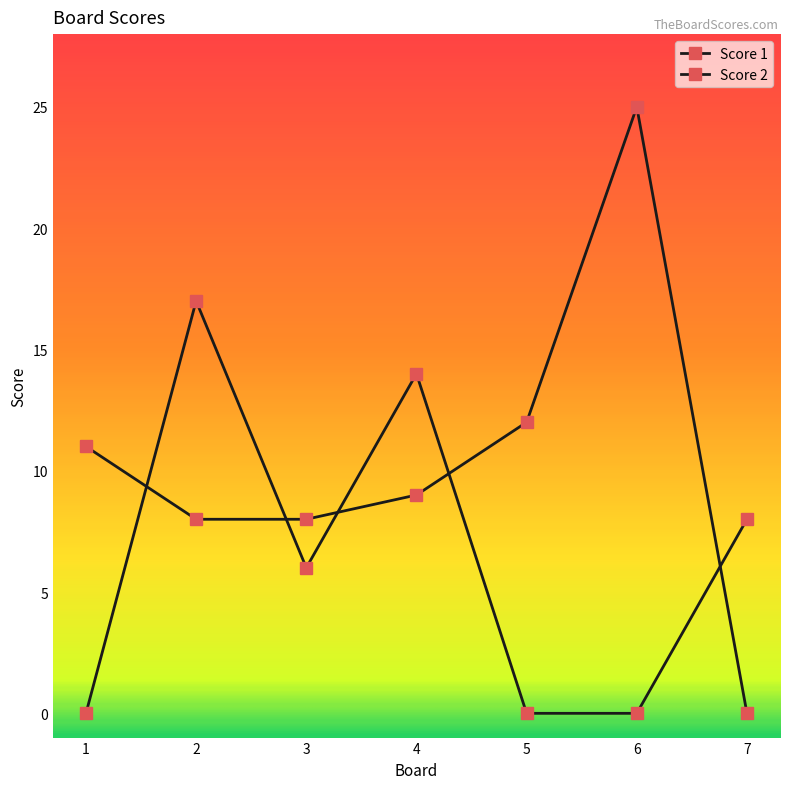

The value of Score 1 at 5 is 12. True or false?

True